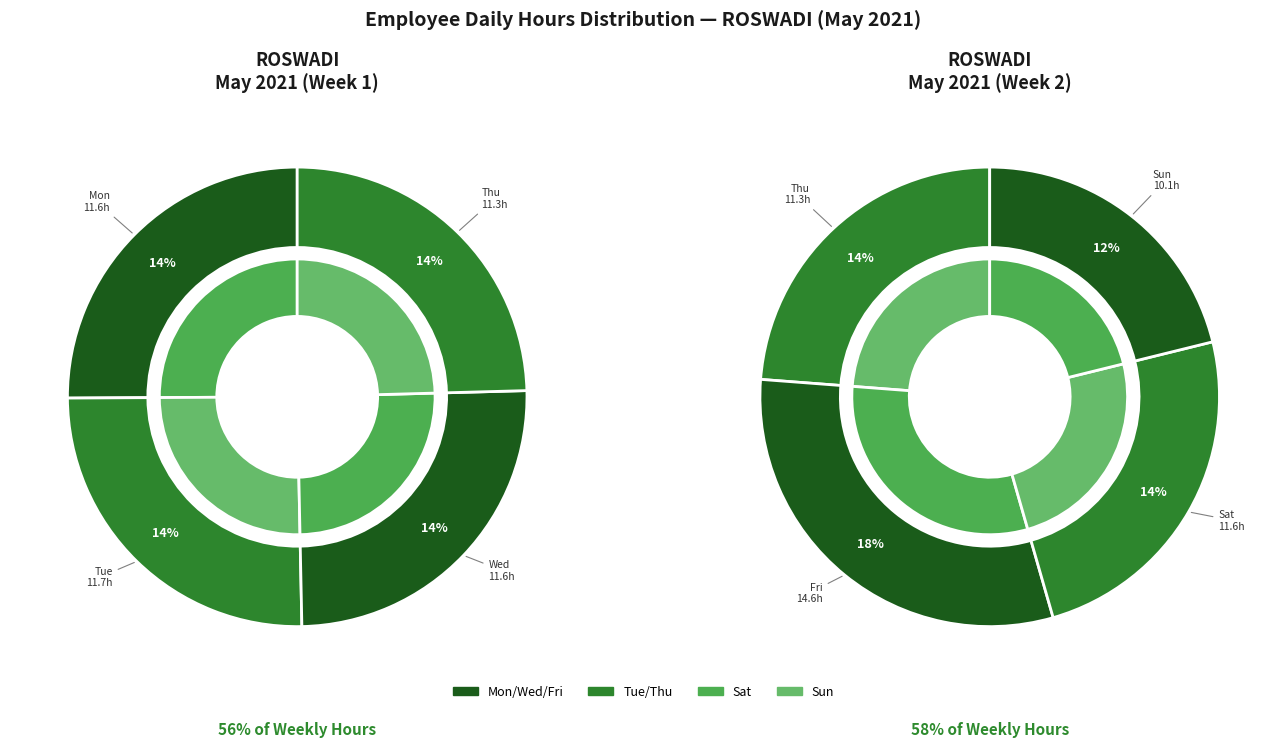

What portion of the pie excludes Fri?

82.3%